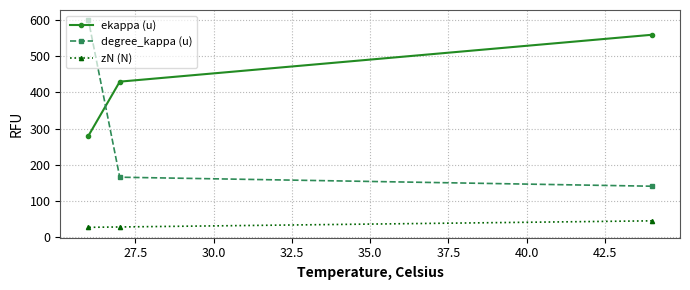

Which series has the largest range (max minus min)?

degree_kappa (u)